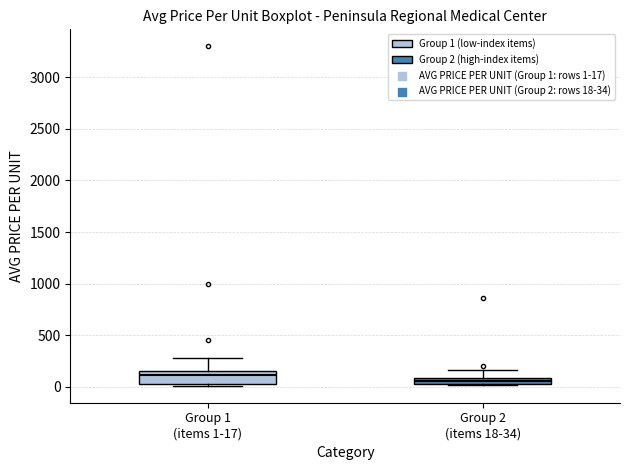

Where does the upper whisker of the box for Group 2 (items 18-34) end on the y-axis? The values are not printed on the chart, so give them approximately, as read against the axis.

150